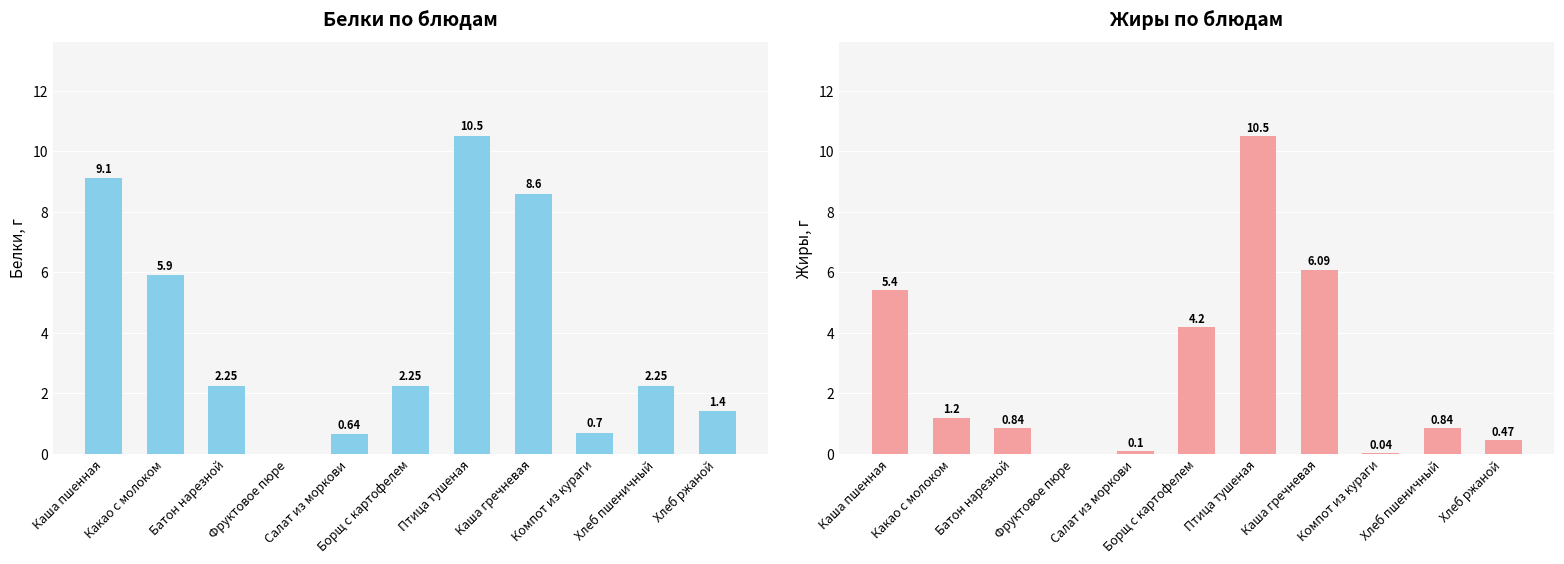

True or false: Жиры has a value of 5.4 at Каша пшенная.

True